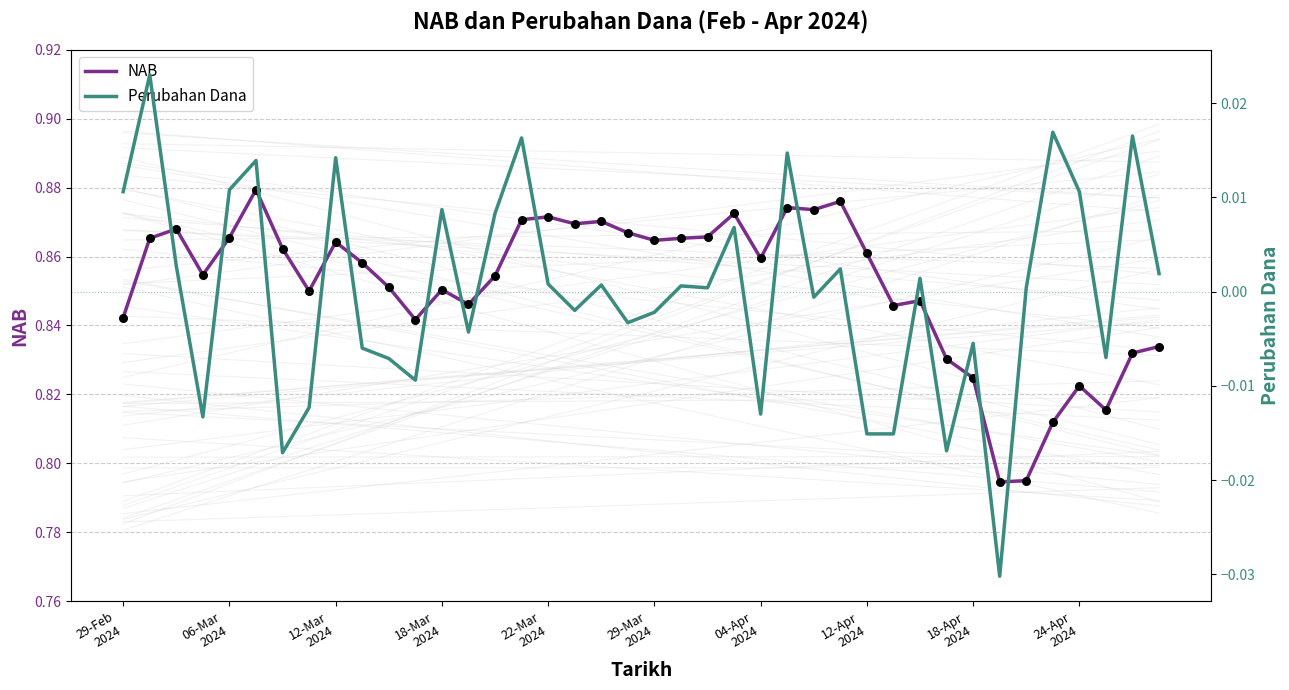

At how many categories does at least one series exceed 0?

40